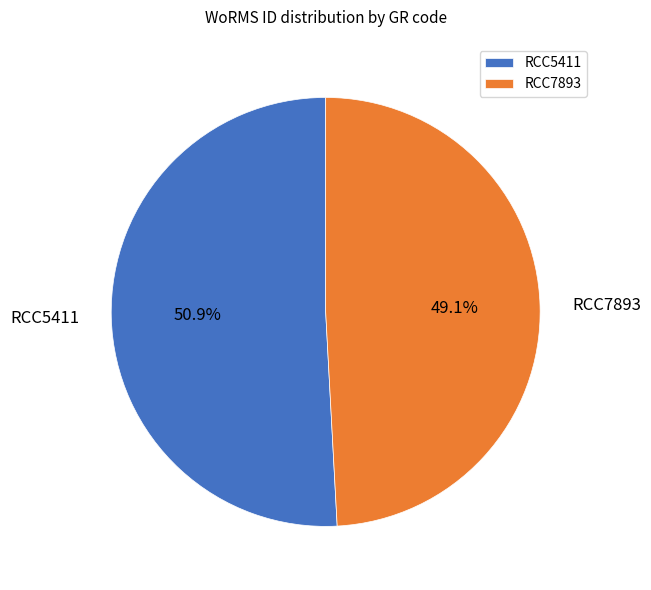

What percentage is NOT represented by RCC5411?

49.1%